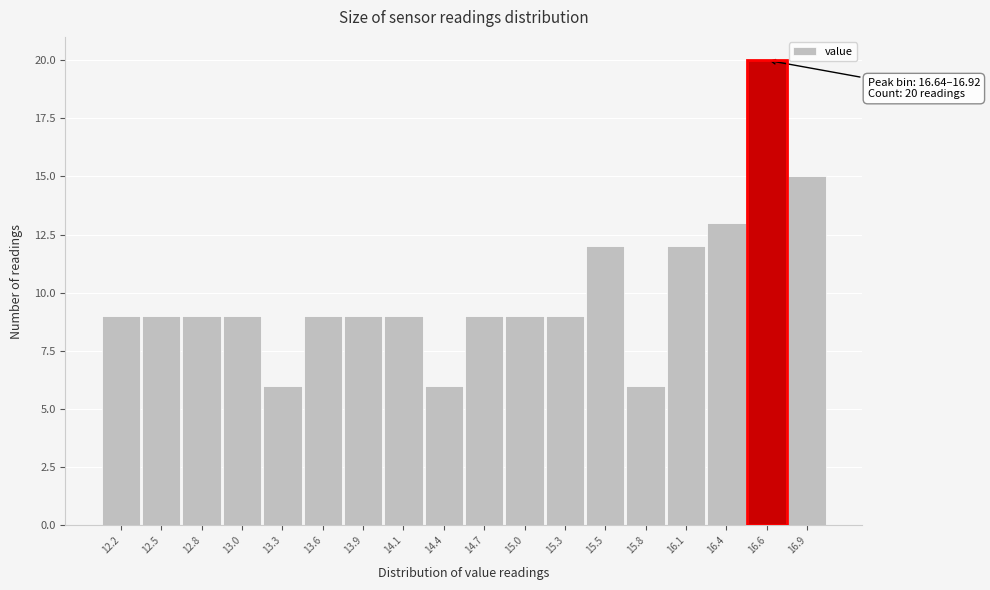

Reading left to right, transcribe all the data shown in this chart.

12.2=9	12.5=9	12.8=9	13.0=9	13.3=6	13.6=9	13.9=9	14.1=9	14.4=6	14.7=9	15.0=9	15.3=9	15.5=12	15.8=6	16.1=12	16.4=13	16.6=20	16.9=15